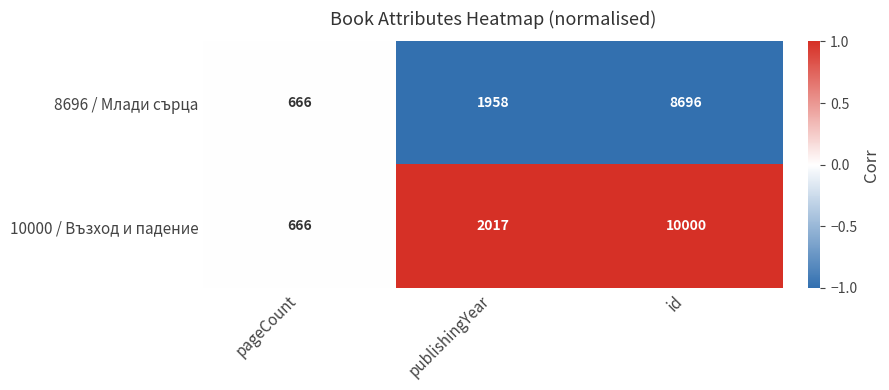

Which series has the largest range (max minus min)?

10000 / Възход и падение